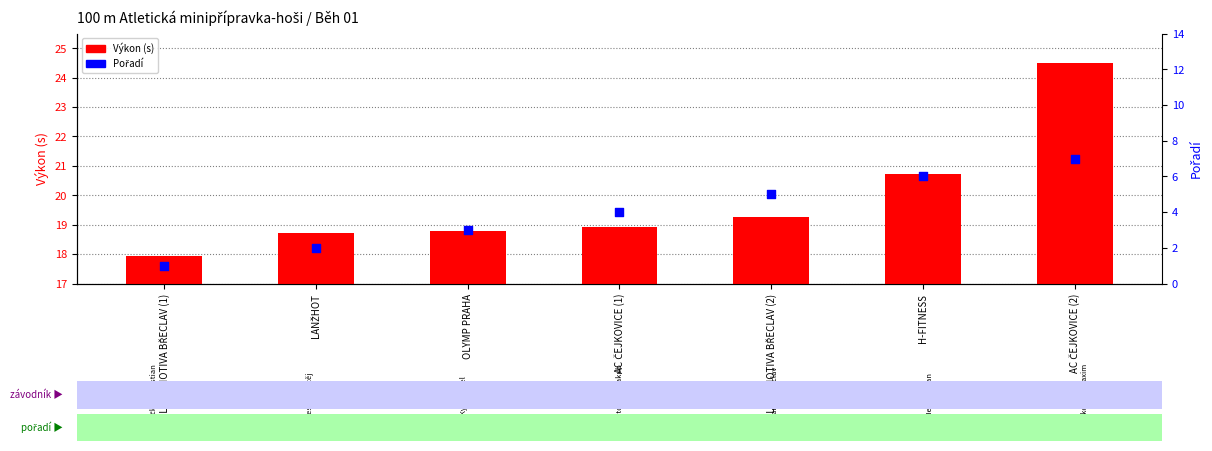

At how many categories does at least one series exceed 3?

7